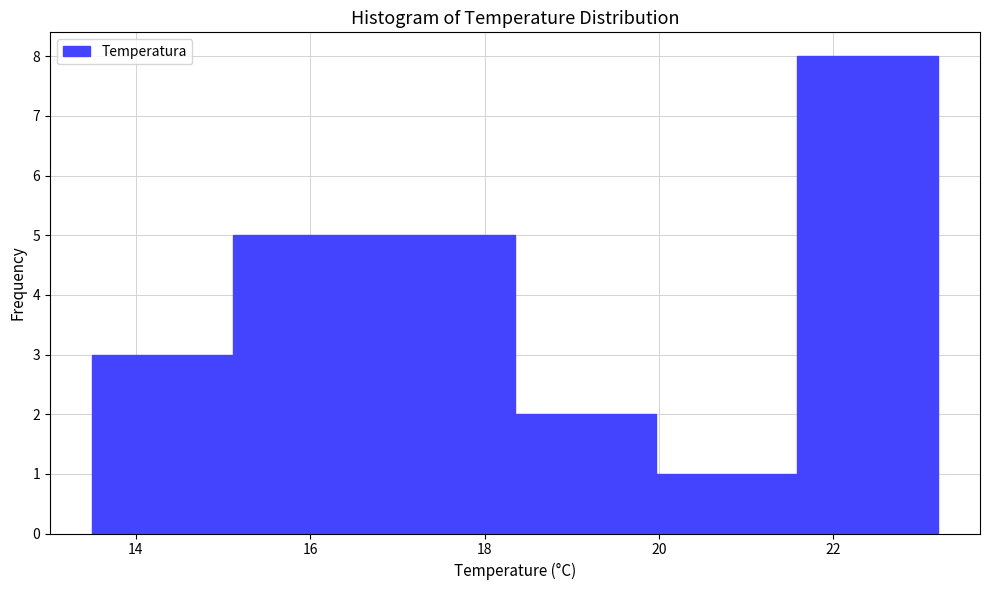

Over which range of the x-axis is the bar tallest?

21.6 to 23.2